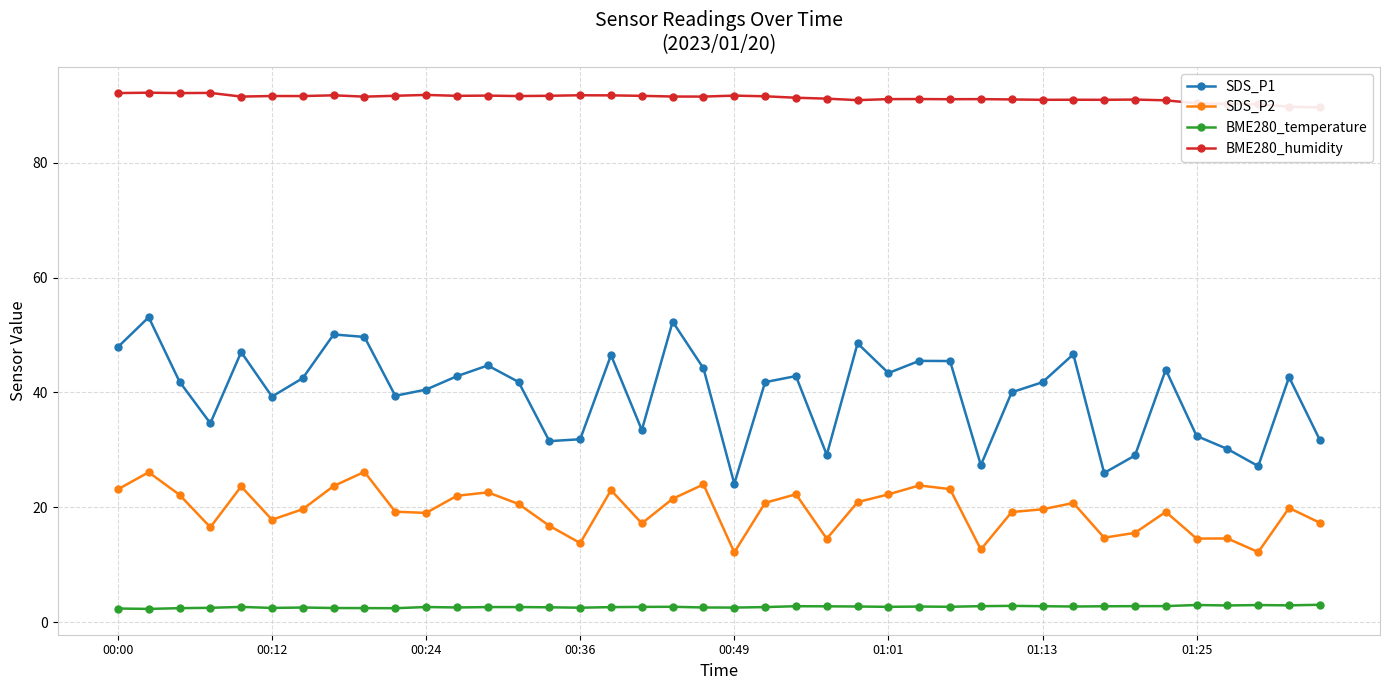

True or false: BME280_temperature and SDS_P1 cross at least once.

False